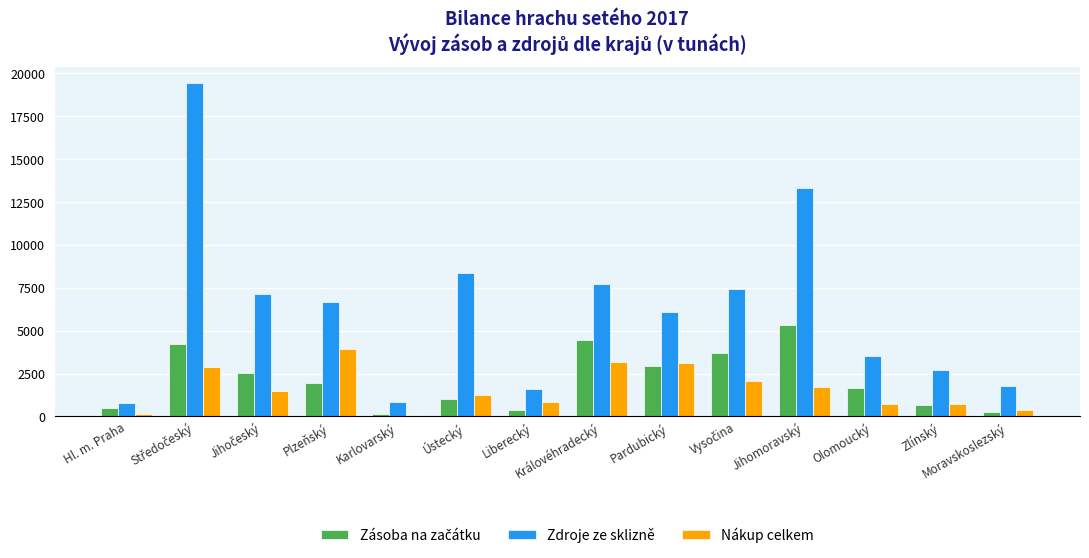

Does the chart contain any negative values?

No